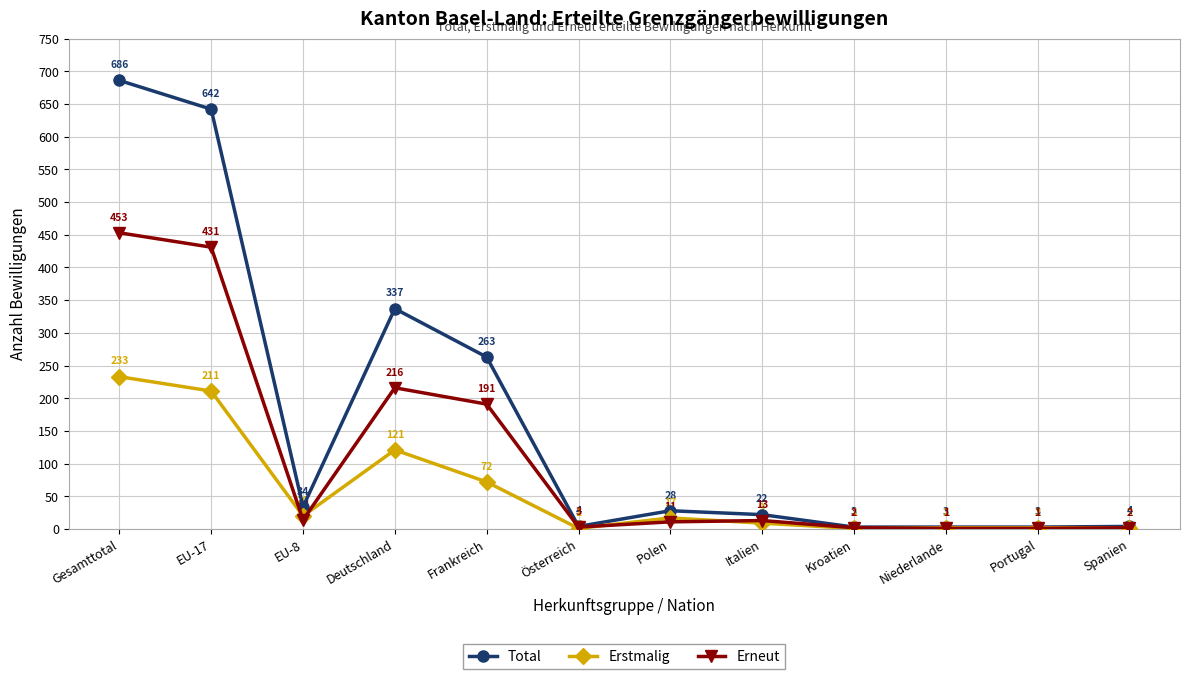

How many data points does each series have?

12